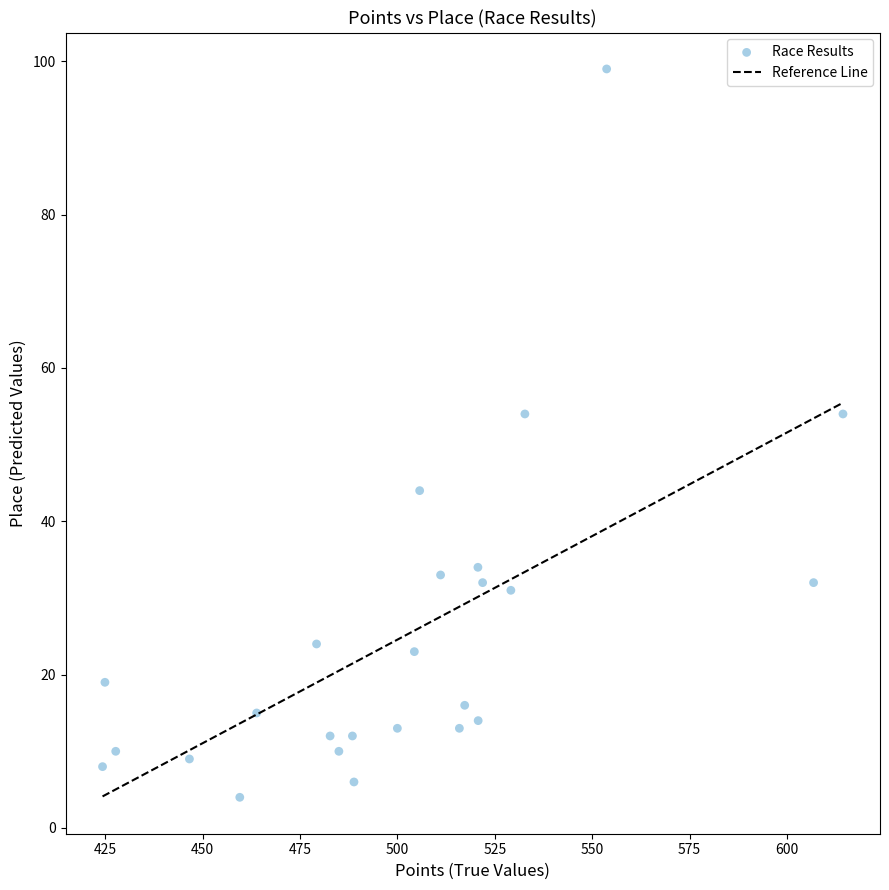

What is the range of Y values (max minus min)?

95